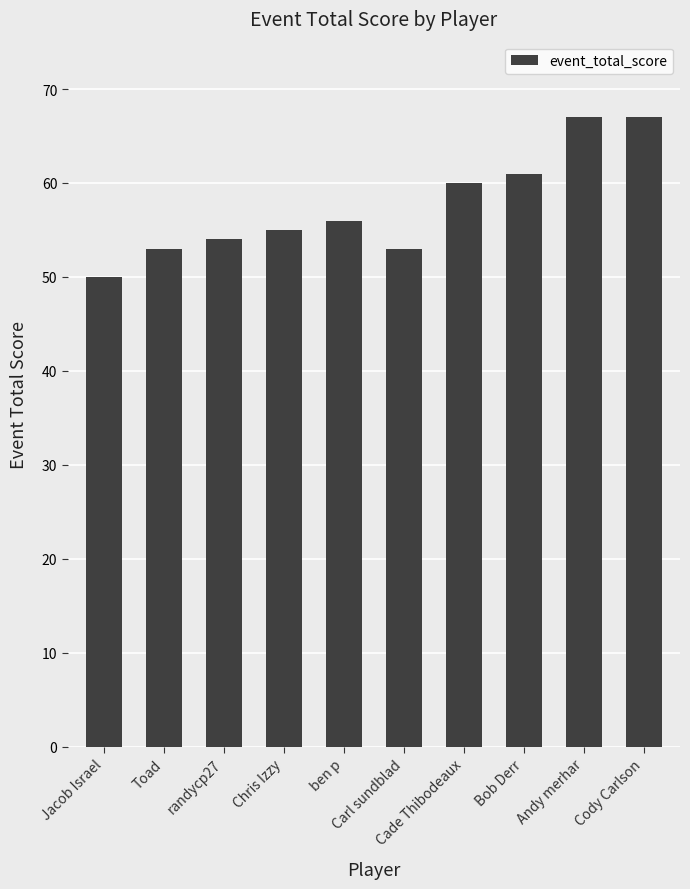

What is the difference between the second highest and second lowest values?

14